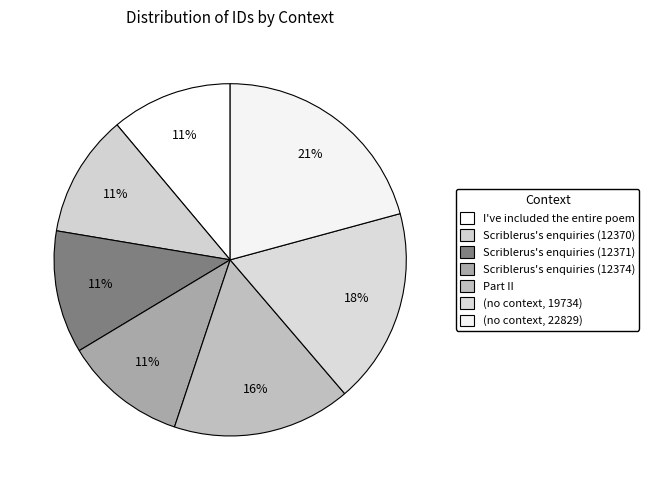

Between (no context, 22829) and Part II, which is larger?

(no context, 22829)